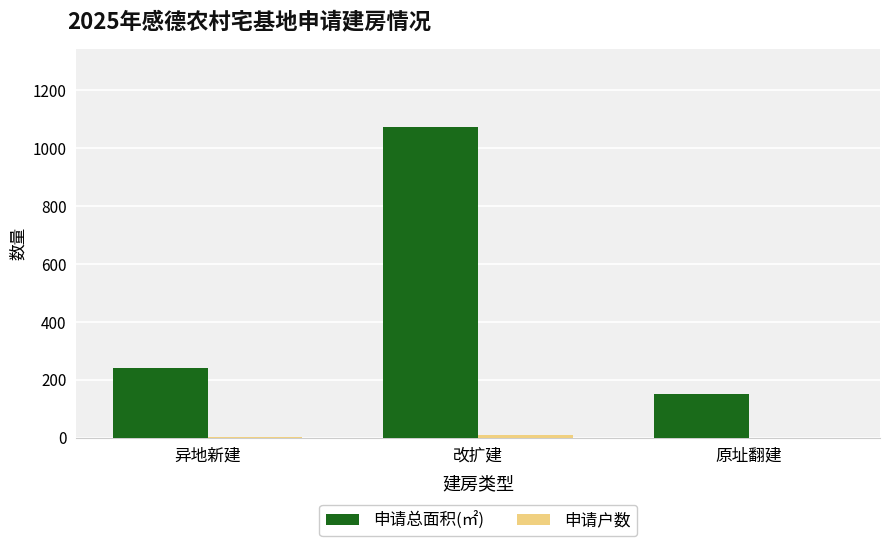

What is the highest value of the 申请总面积(㎡) series?

1074